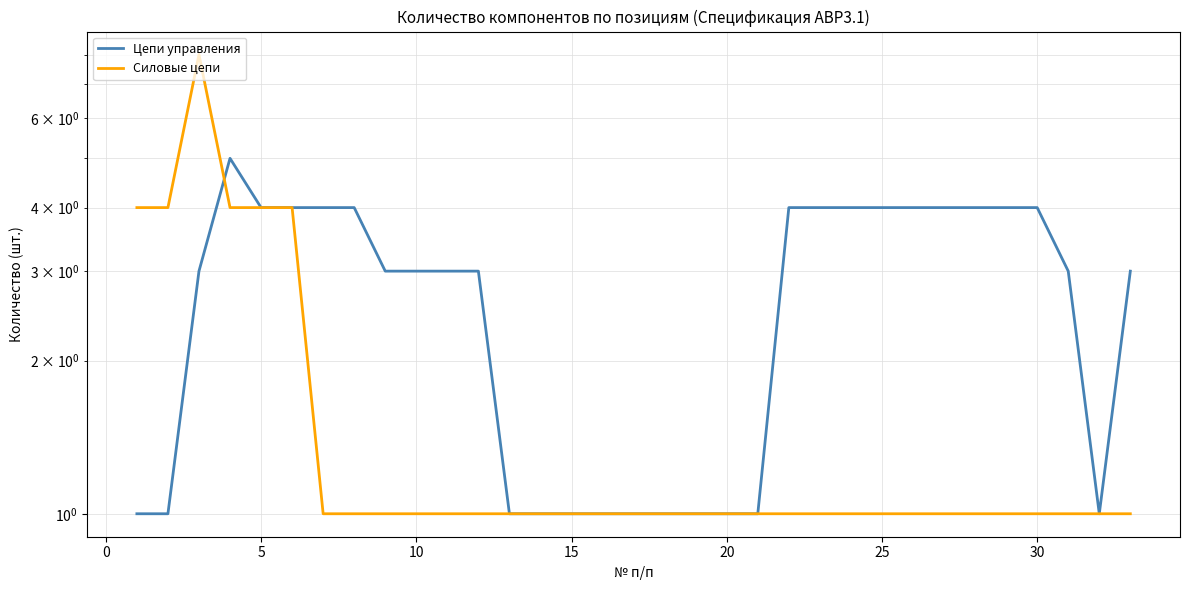

Is the value of Цепи управления at 5 greater than the value of Силовые цепи at 32?

Yes